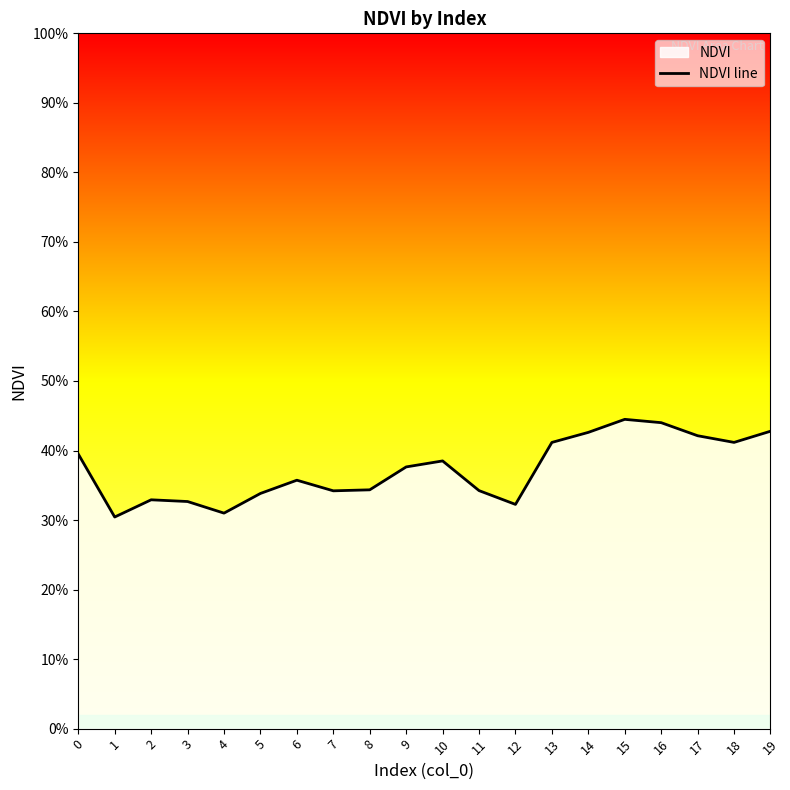

Between 7 and 18, which is larger?

18